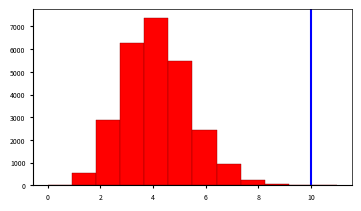

How tall is the bar that spans 1.8 to 2.8 on the x-axis? Neither the bar edges nor the heights are printed on the chart, so give them approximately, as read against the axes.

2900